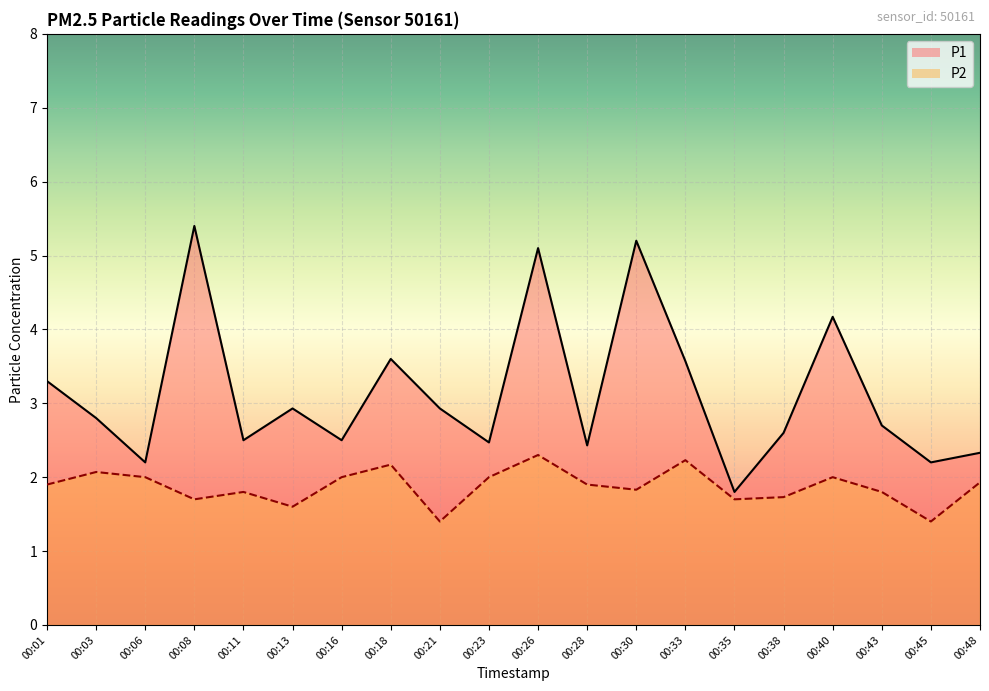

Reading left to right, what are all the values shown in this chart?

P1: 3.3	2.8	2.2	5.4	2.5	2.9	2.5	3.6	2.9	2.5	5.1	2.4	5.2	3.6	1.8	2.6	4.2	2.7	2.2	2.3
P2: 1.9	2.1	2.0	1.7	1.8	1.6	2.0	2.2	1.4	2.0	2.3	1.9	1.8	2.2	1.7	1.7	2.0	1.8	1.4	1.9